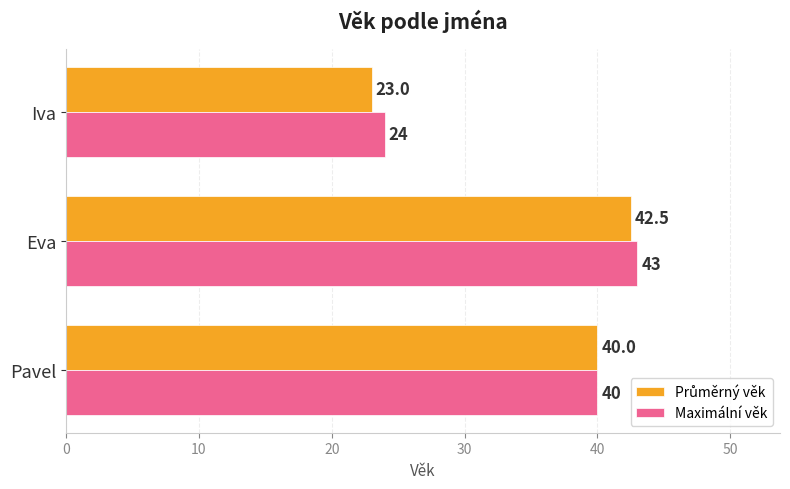

Is it true that Maximální věk equals 30.0 at Eva?

False